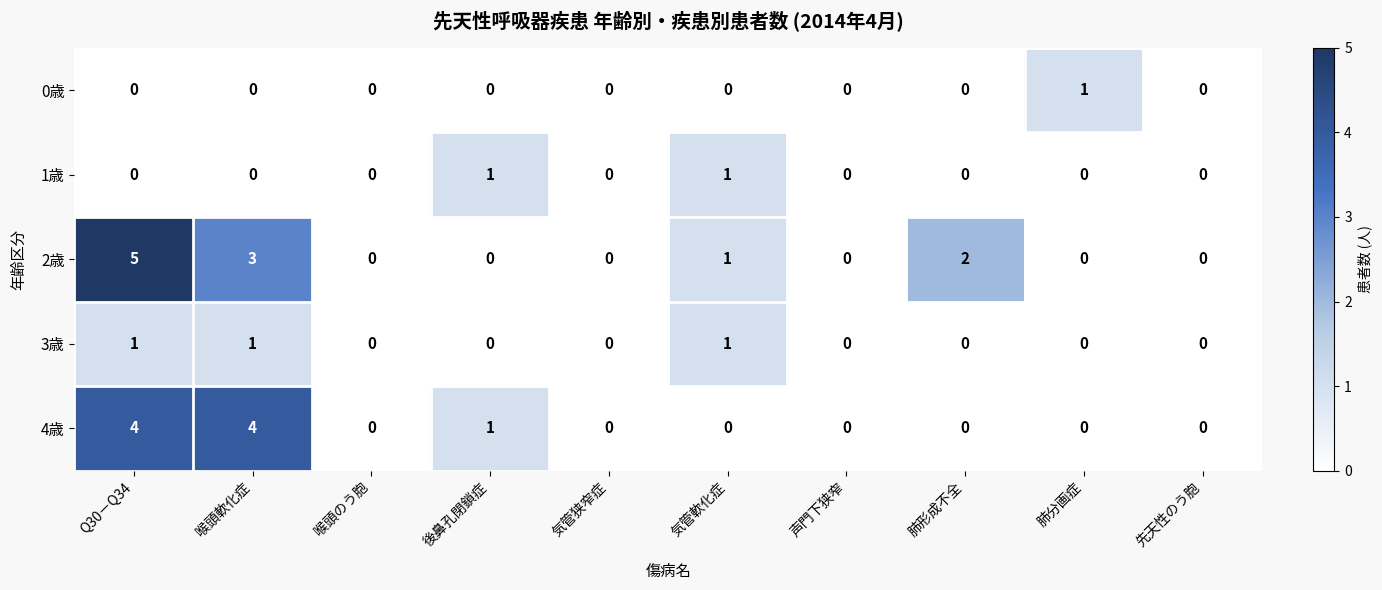

Which series has the widest spread of values?

2歳